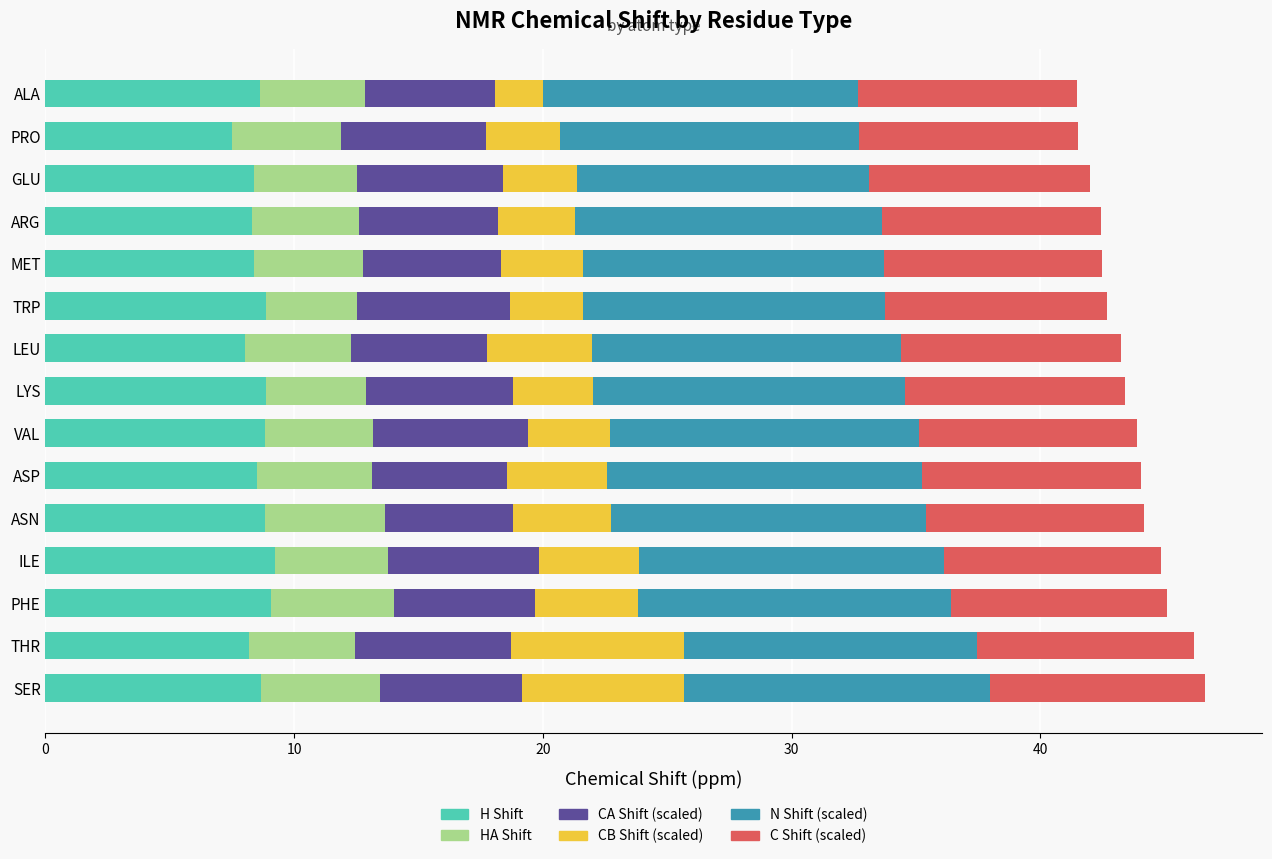

What is the total value across all series at SER?

46.6